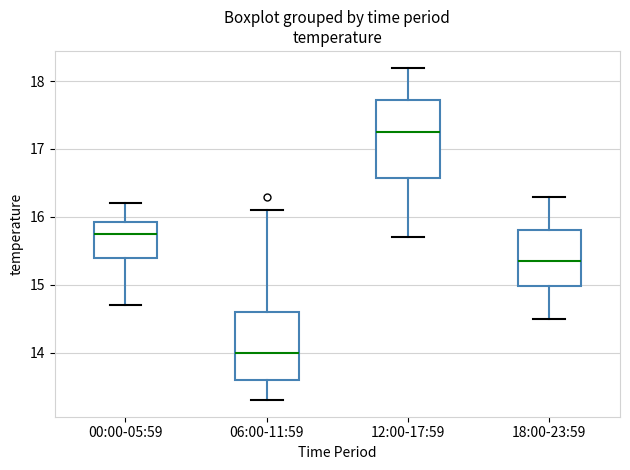

Reading left to right, transcribe this box plot: for each box, give where its median line is, the range the box spans, and where its two whiskers end, as read against the y-axis. The values are not printed on the chart, so give them approximately, as read against the axis.

00:00-05:59: median 15.8, box 15.4 to 15.9, whiskers 14.7 to 16.2
06:00-11:59: median 14.0, box 13.6 to 14.6, whiskers 13.3 to 16.1
12:00-17:59: median 17.3, box 16.6 to 17.7, whiskers 15.7 to 18.2
18:00-23:59: median 15.4, box 15.0 to 15.8, whiskers 14.5 to 16.3